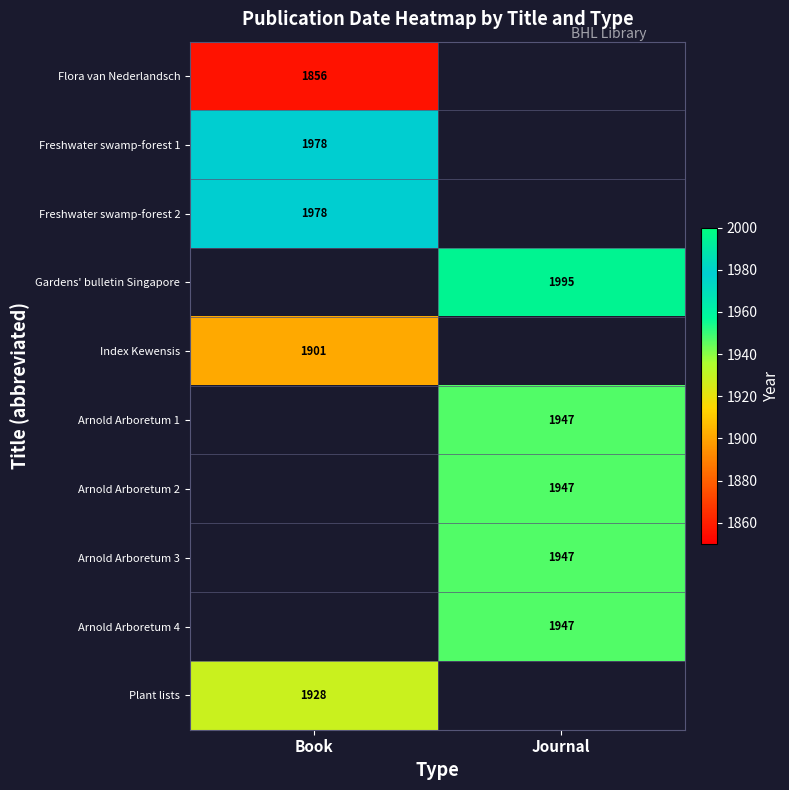

True or false: Arnold Arboretum 2 has a value of 3220 at Journal.

False